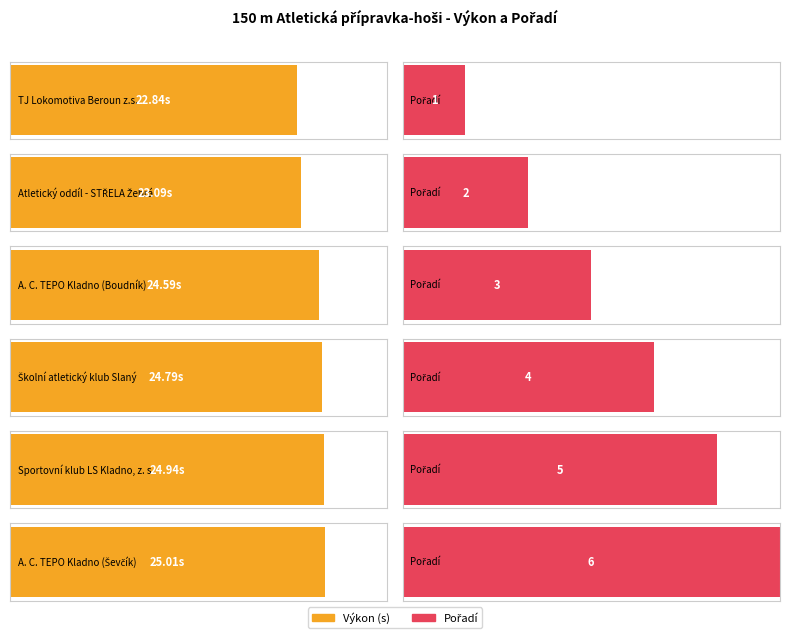

How many bars are there in total?

12